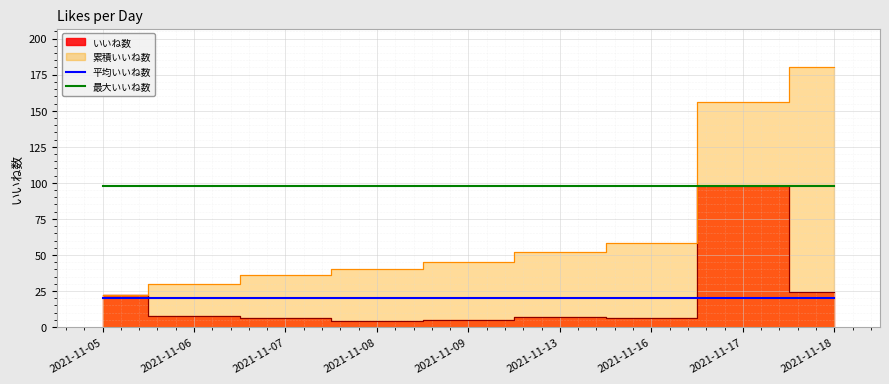

True or false: 最大いいね数 and 平均いいね数 cross at least once.

False